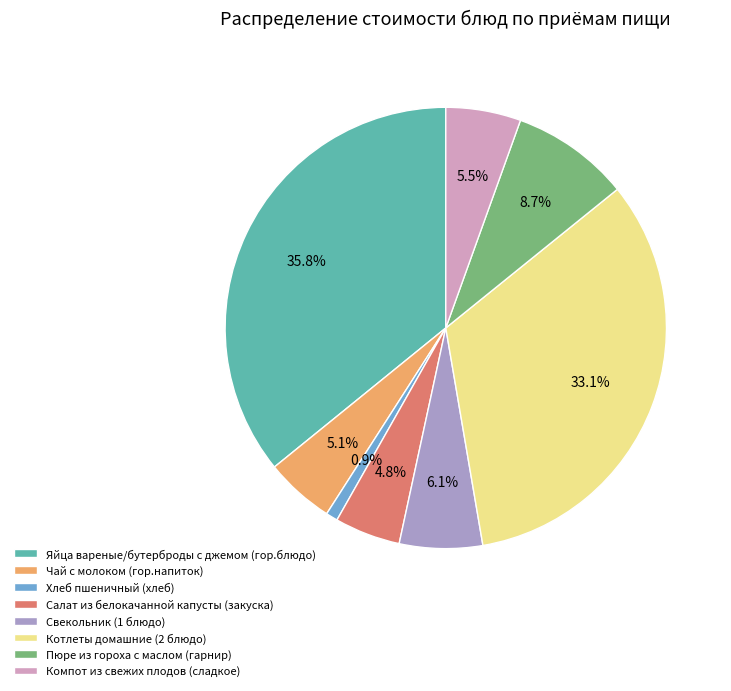

Which has a higher value, Салат из белокачанной капусты (закуска) or Яйца вареные/бутерброды с джемом (гор.блюдо)?

Яйца вареные/бутерброды с джемом (гор.блюдо)